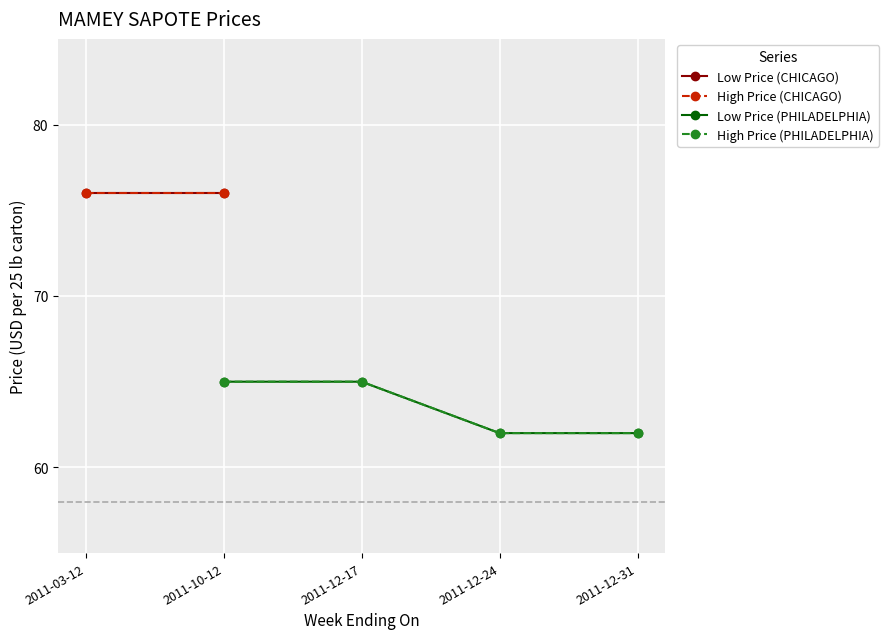

How many distinct data groups are displayed?

4